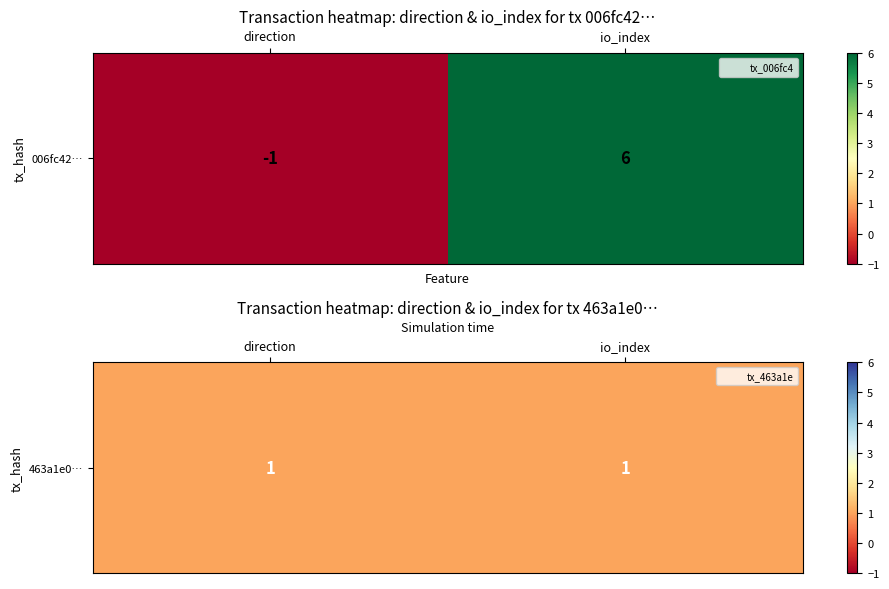

Which has a higher value, 0 or 1?

1